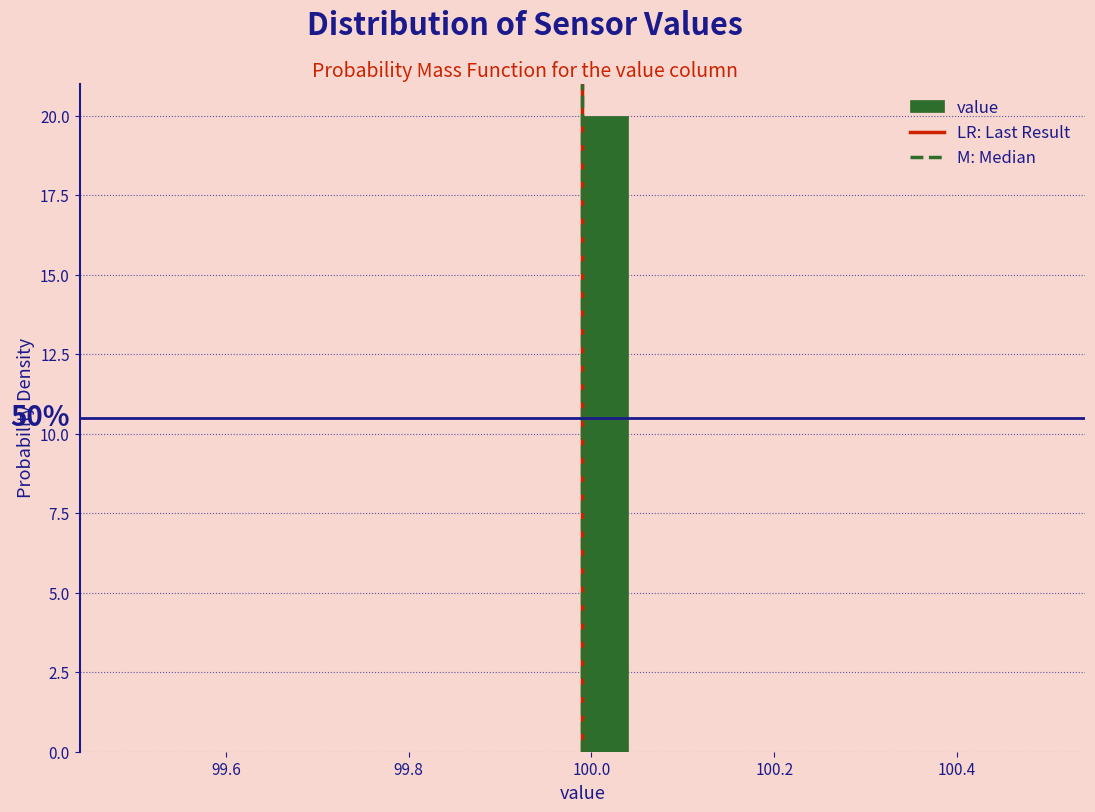

Around what value on the x-axis is the tallest bar? Give the approximate position of its centre, as read against the axis.

100.02